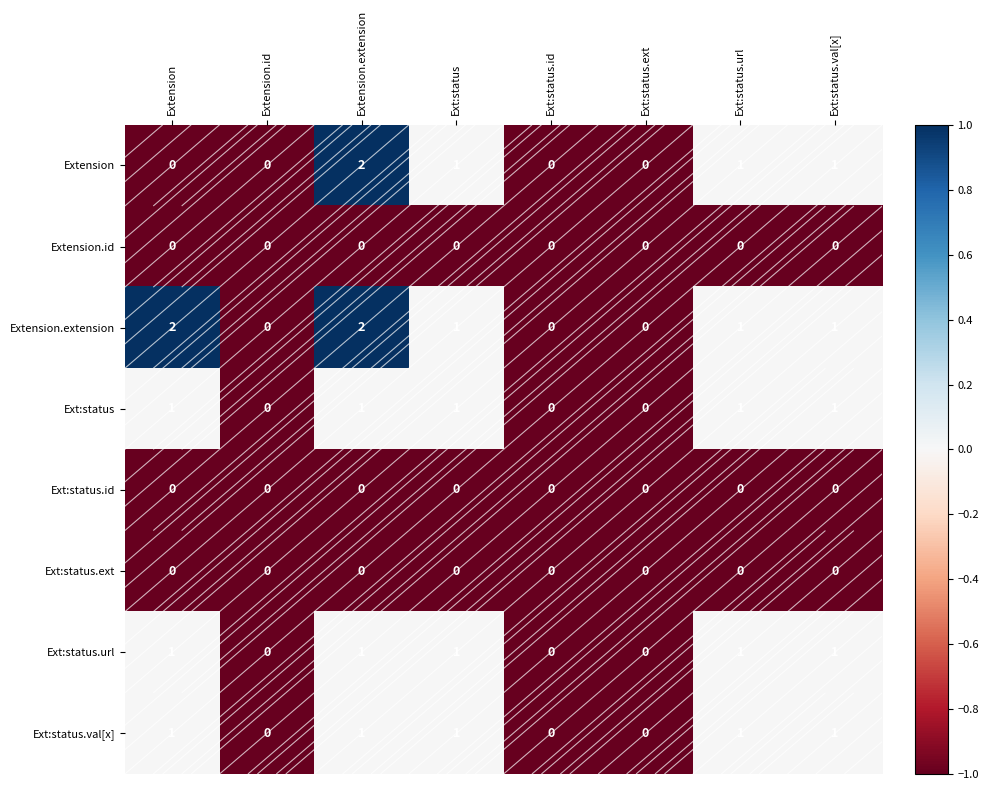

Count the Extension values in the range 0 to 1.

7